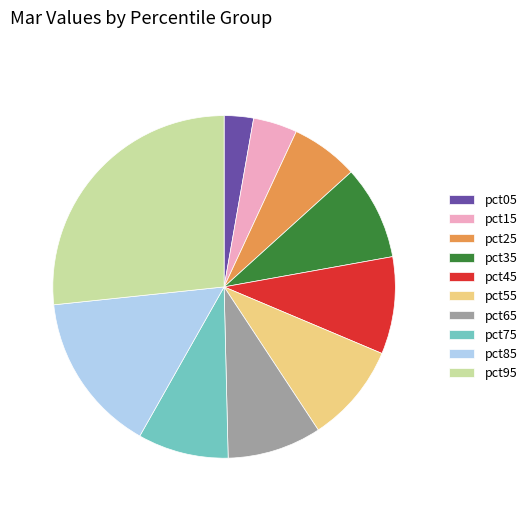

Which has a higher value, pct65 or pct05?

pct65